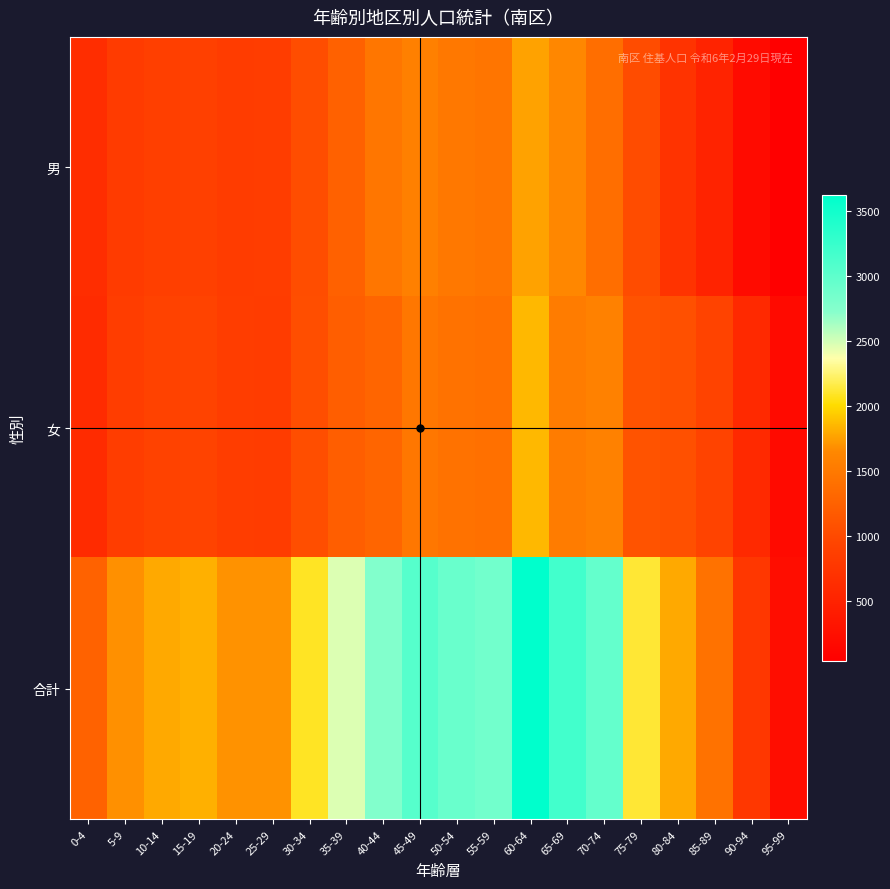

What is the greatest value displayed?

3617